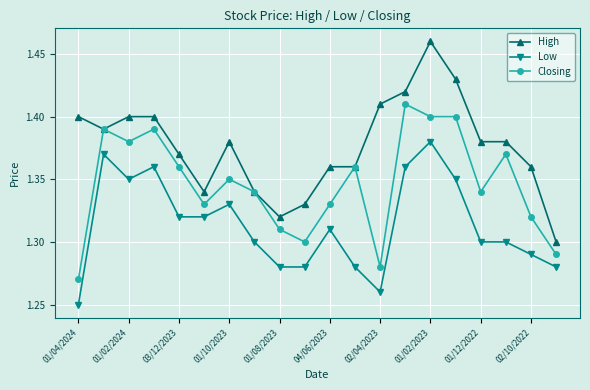

What are all the series names shown in the legend?

High, Low, Closing